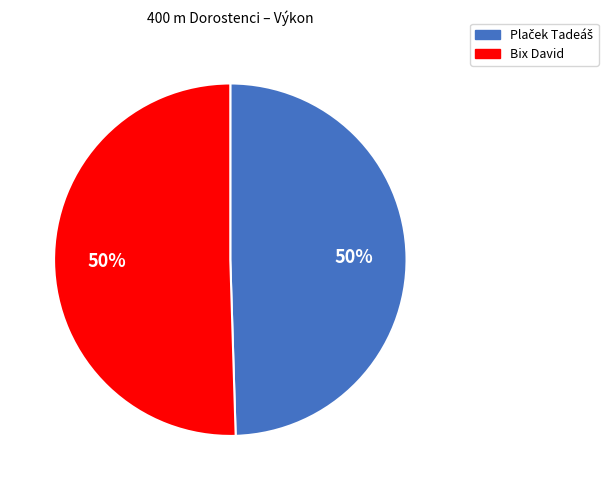

True or false: Bix David accounts for 59% of the total.

False